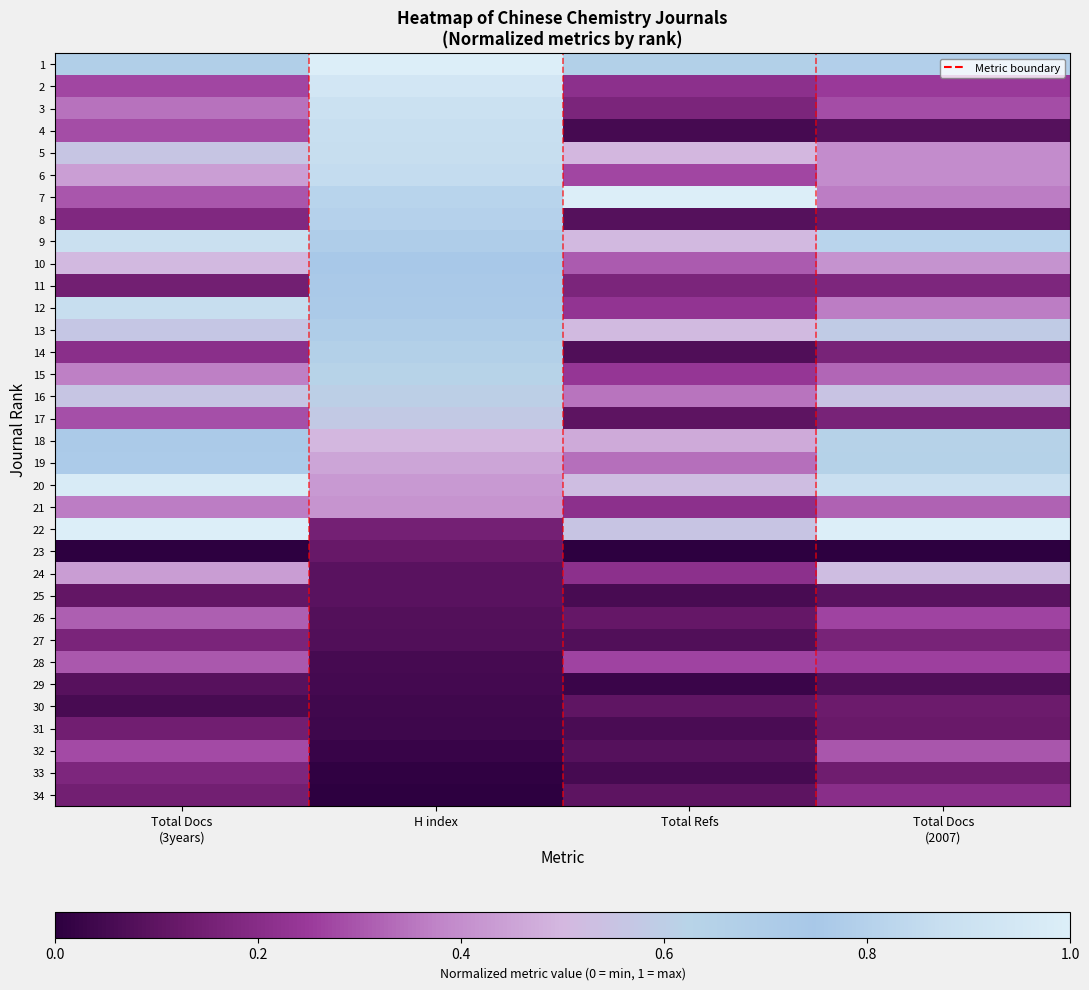

At how many categories does at least one series exceed 0?

4